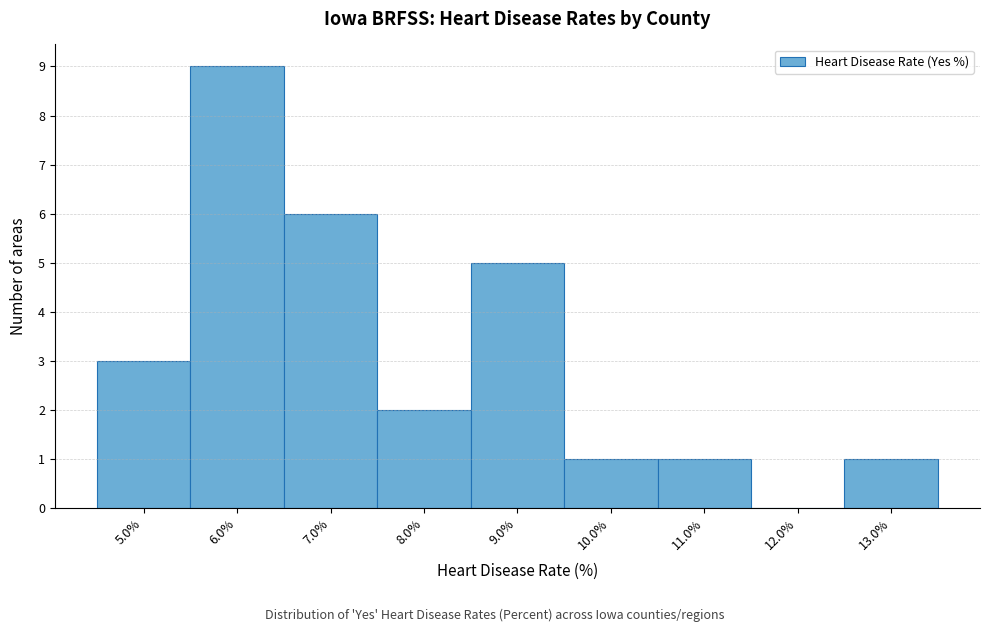

What is the height of the bar covering 4.5 to 5.5 on the x-axis? The values are not printed on the chart, so give them approximately, as read against the axis.

3